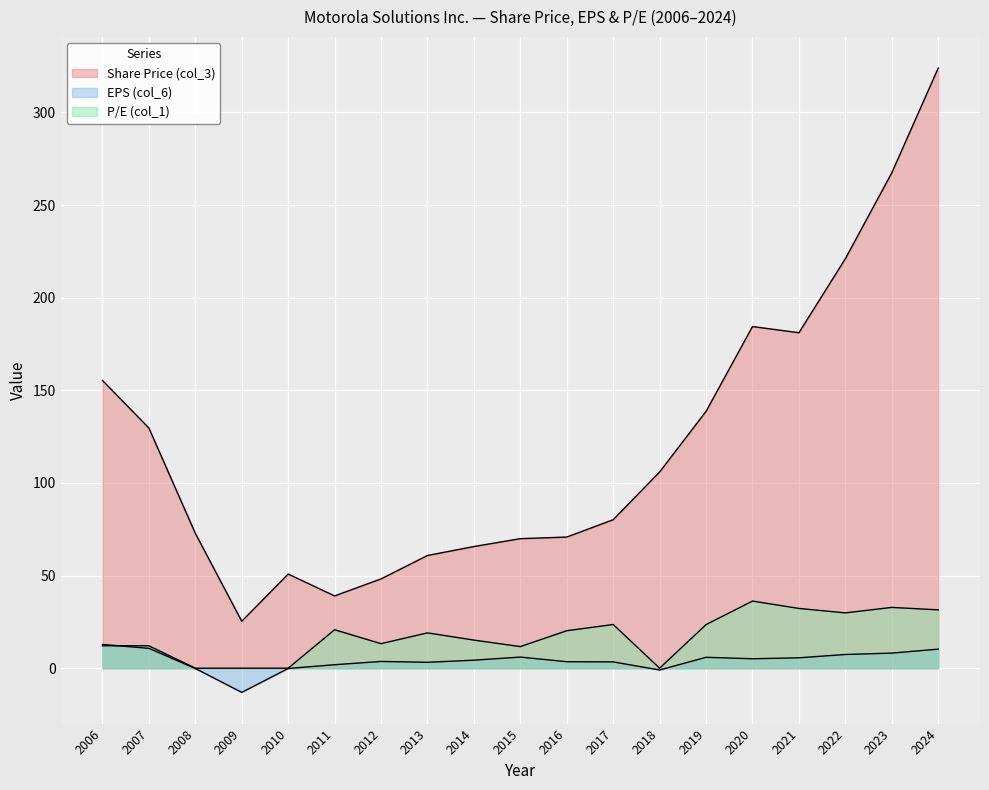

How many data points in EPS (col_6) are less than 4?

9